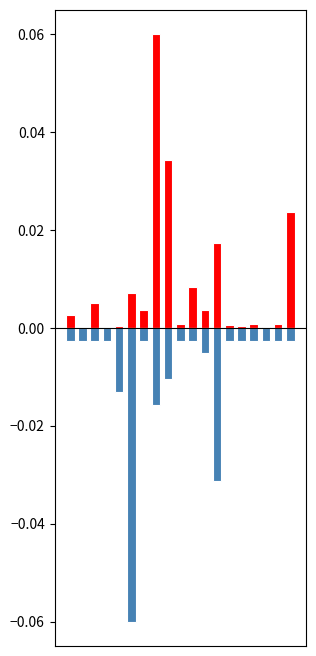

How many bars are there in each group?

2